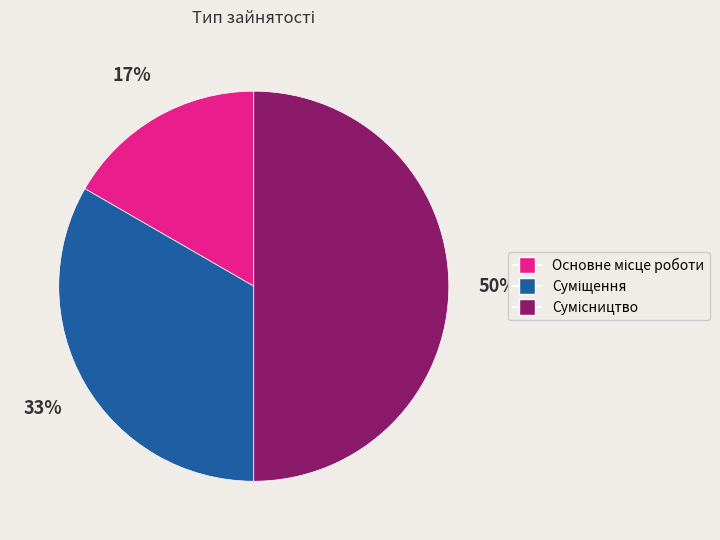

To the nearest percent, what is the average slice percentage?

33%